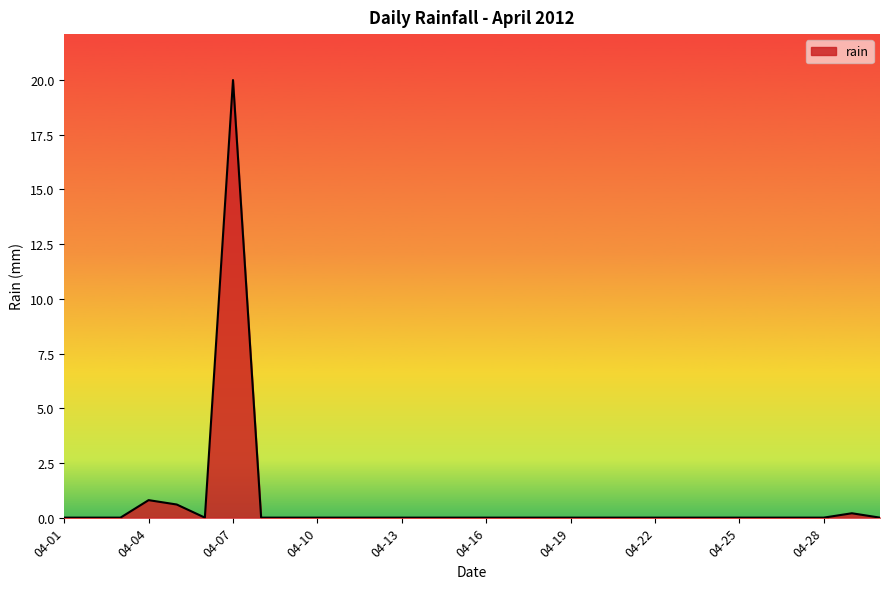

What is the difference between the maximum and minimum values?

20.0